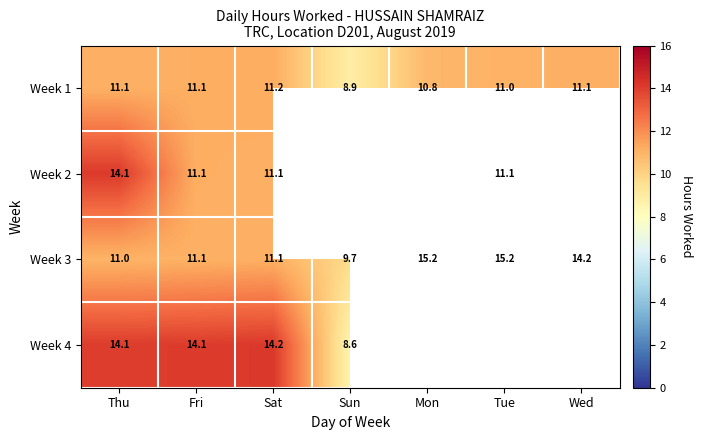

At which label does Week 1 reach its minimum?

Sun